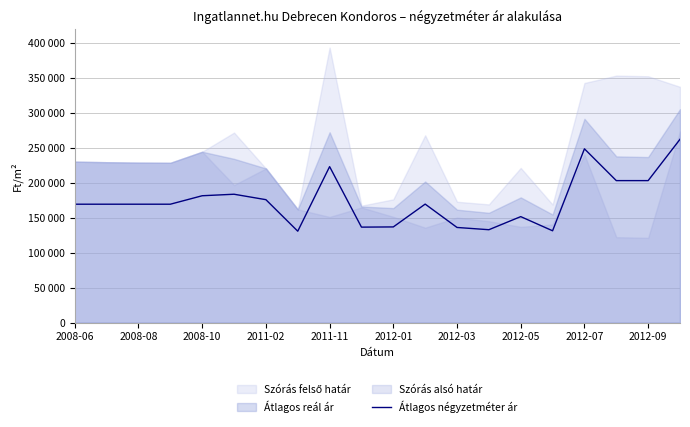

What position from the left is 2012-05?

8